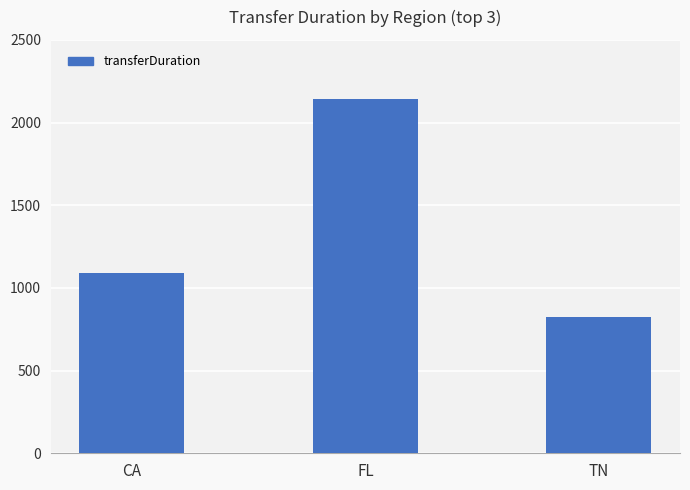

Read the value at CA.

1091